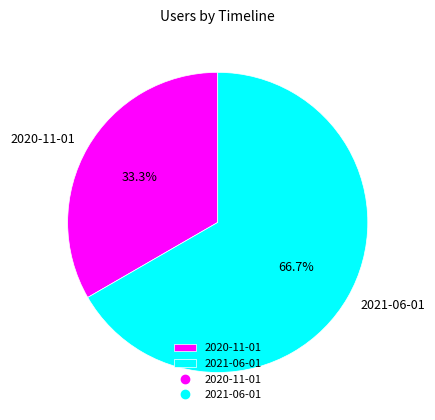

Is it true that 2020-11-01 is 33% of the pie?

True